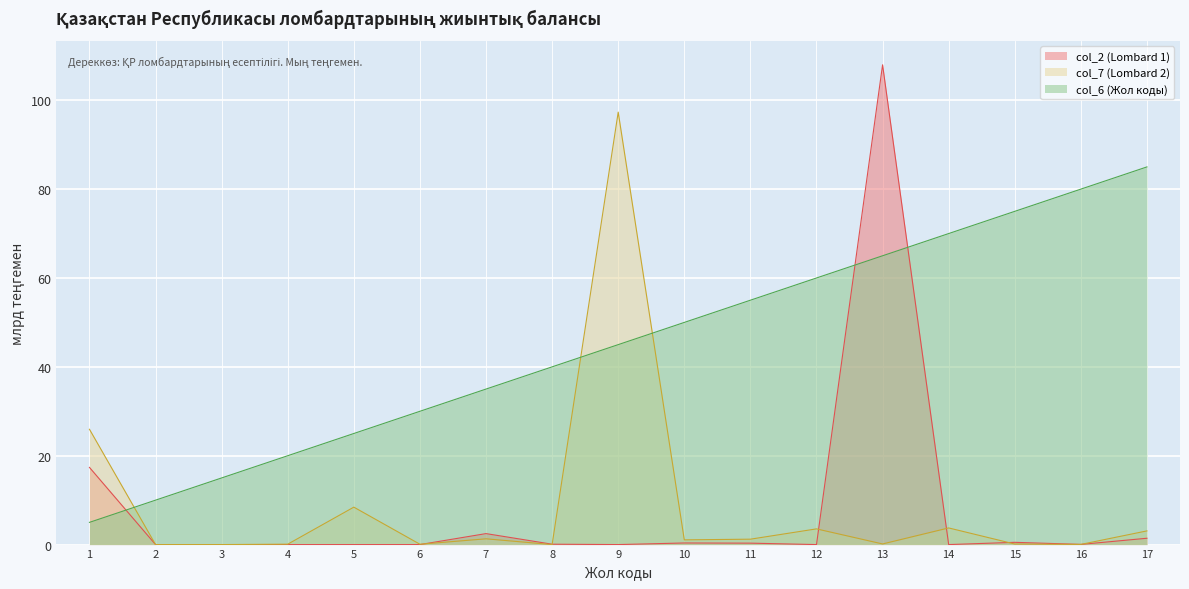

Rank the series by their maximum value, from lowest to highest.

col_6 (Жол коды), col_7 (Lombard 2), col_2 (Lombard 1)